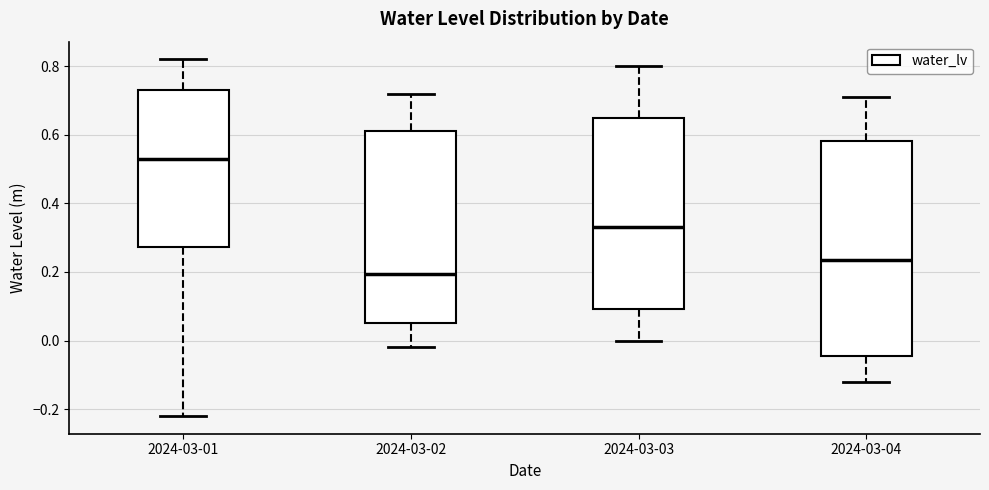

Which box's median line is the lowest?

2024-03-02